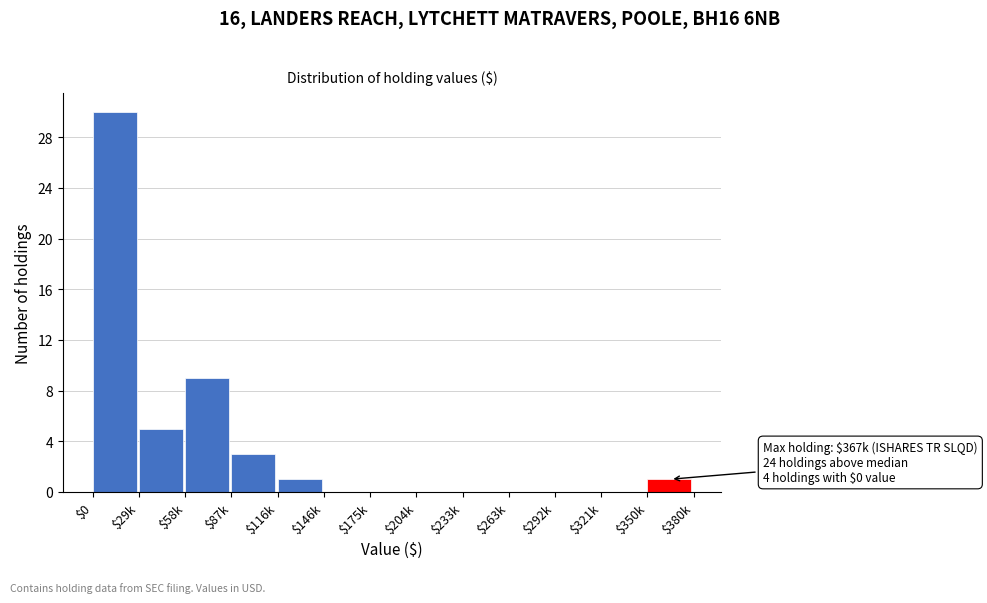

What is the sum of all values?

49